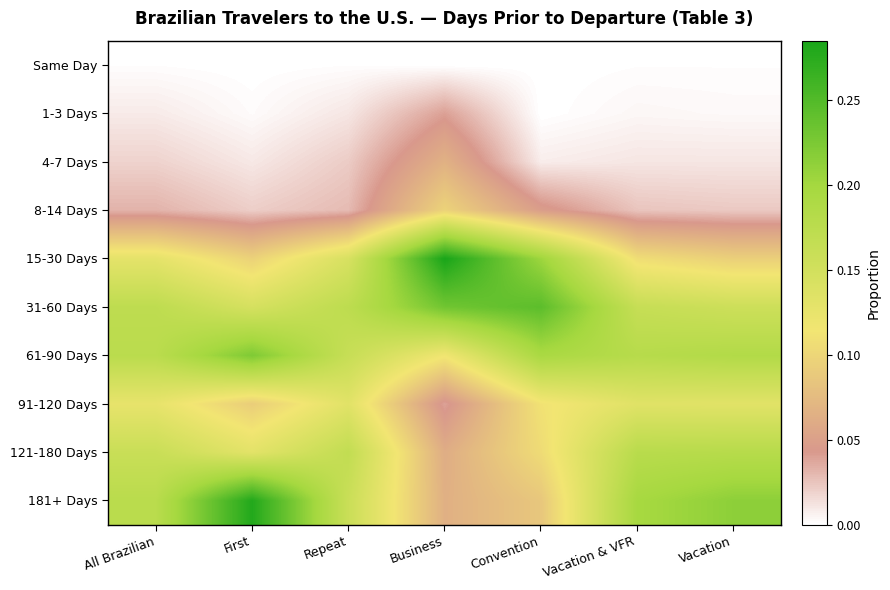

Count the number of data series in this chart.

10